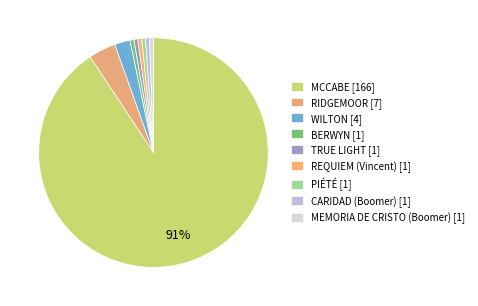

Is it true that REQUIEM (Vincent) is 9% of the pie?

False